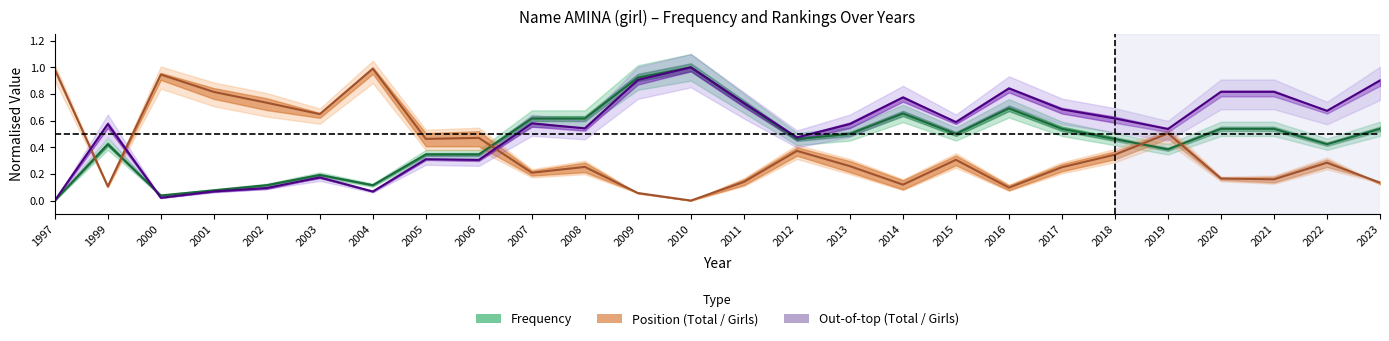

Count the number of data series in this chart.

3